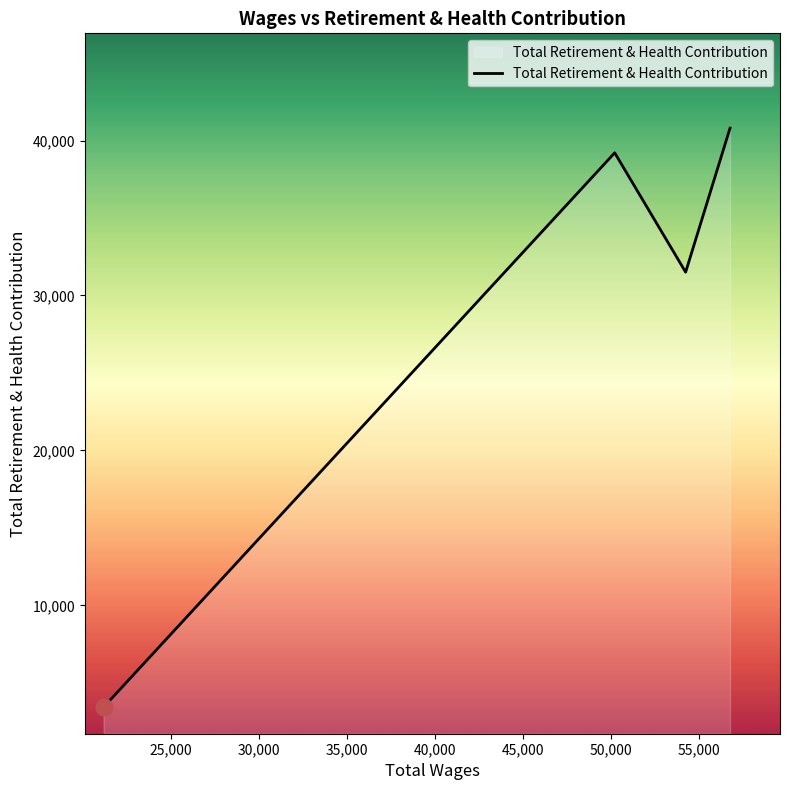

What is the sum of all values?

114931